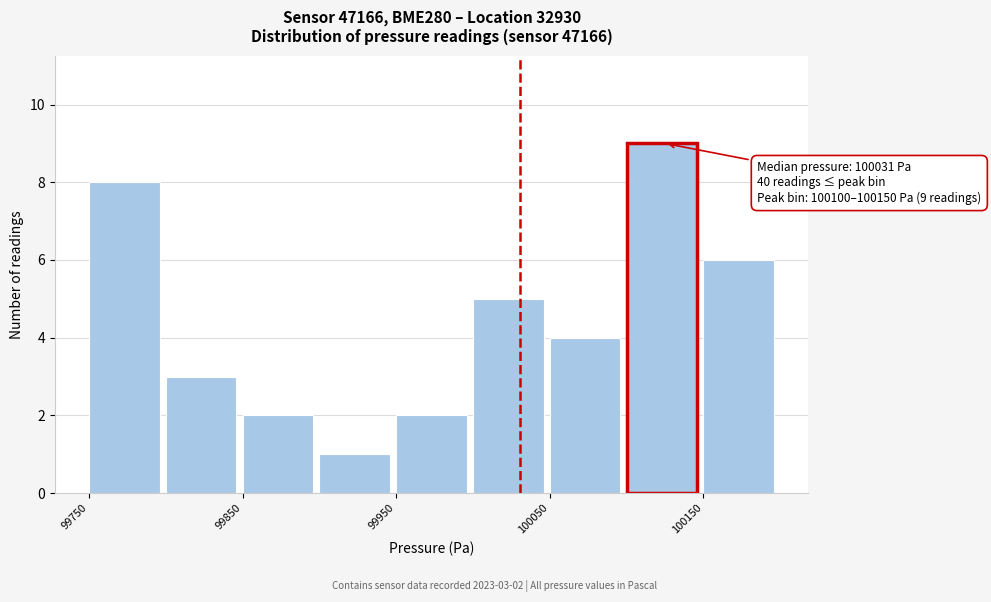

Which range on the x-axis has the tallest bar?

100100 to 100150